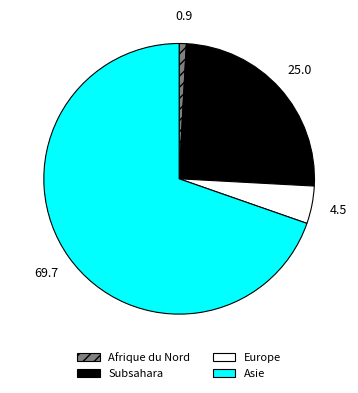

What is the smallest slice in the pie chart?

Afrique du Nord